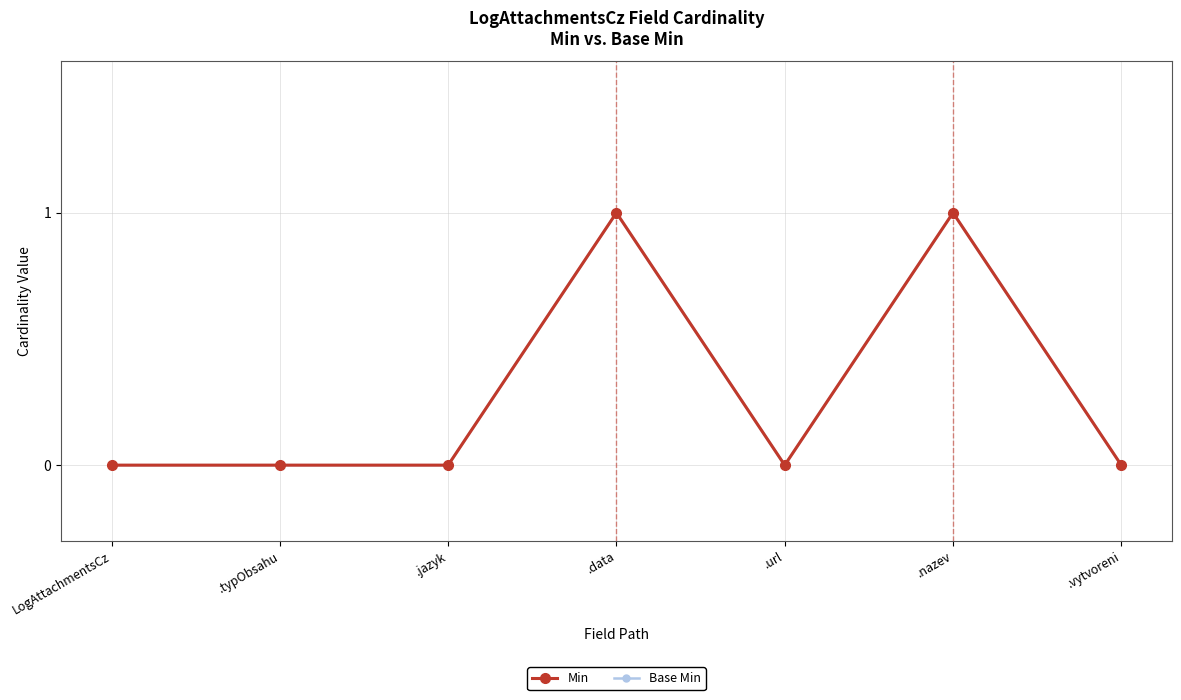

Does the chart have visible grid lines?

Yes